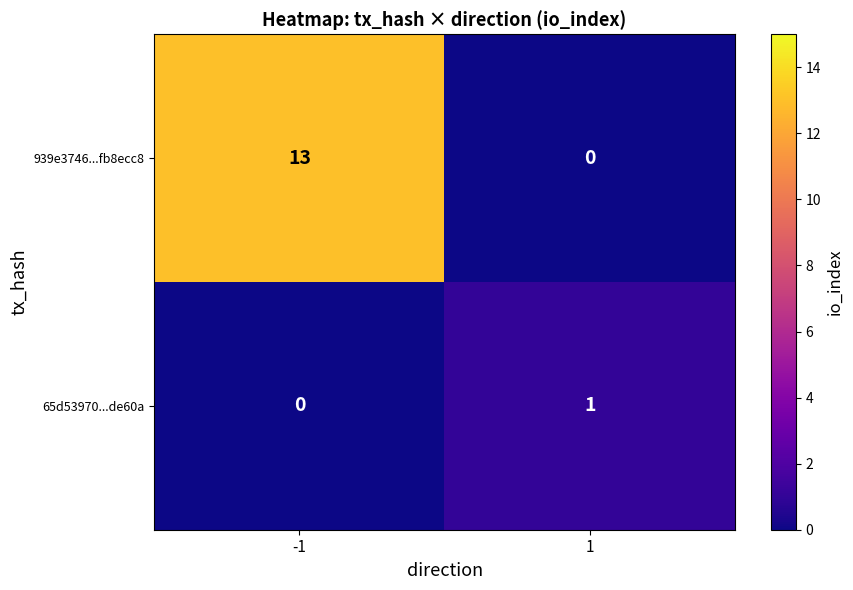

What is the total value across all series at -1?

13